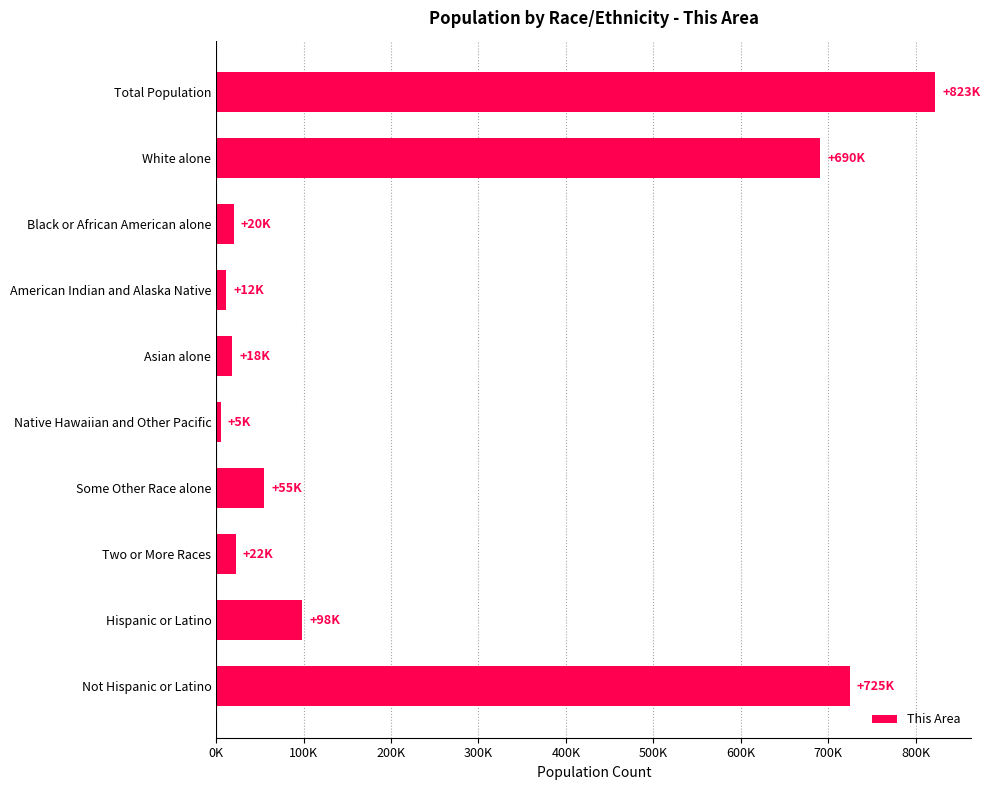

Which category has the highest value across all series?

Total Population